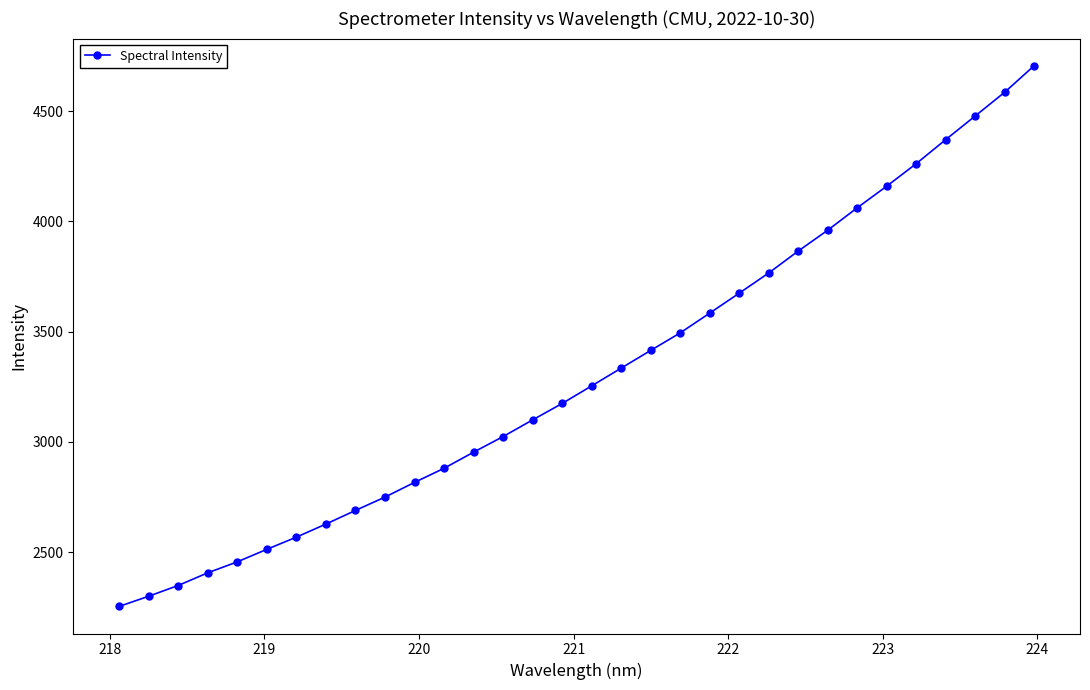

What is the difference between the maximum and second lowest values?

2406.5